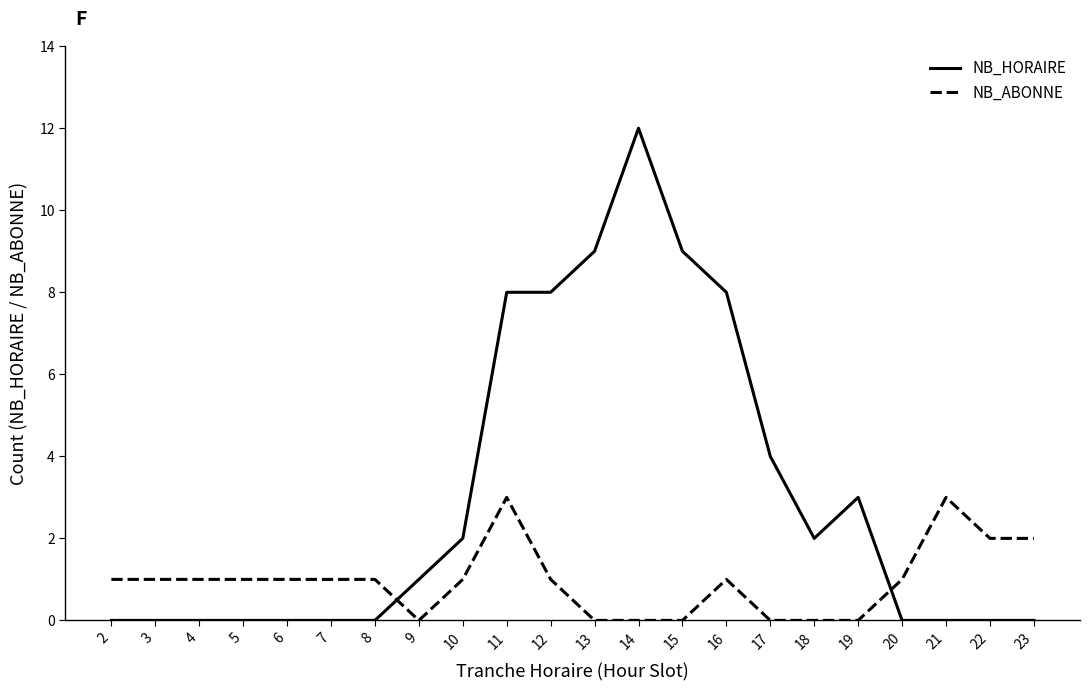

What is the sum of all NB_HORAIRE values?

66